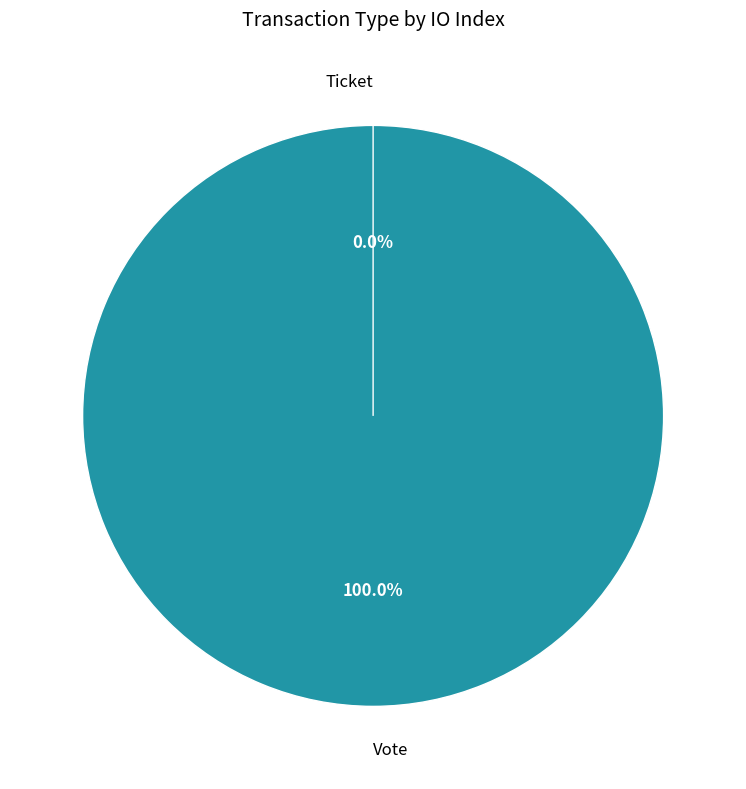

Which slice is the largest?

Vote